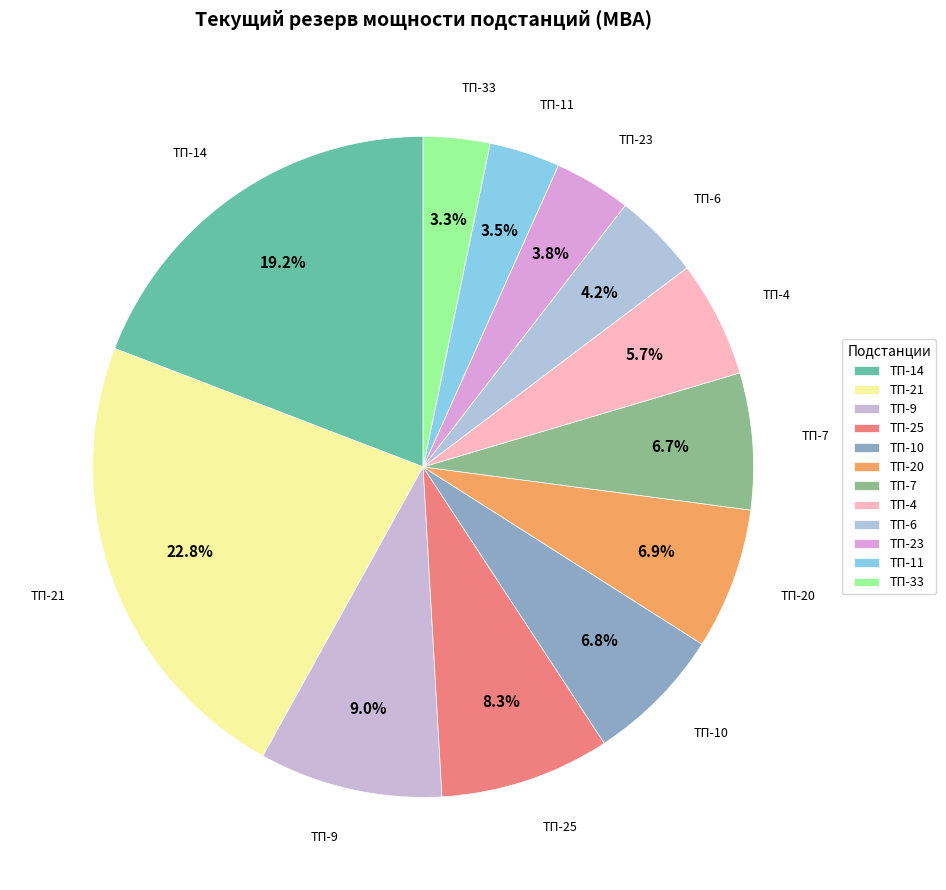

What is the ratio of the value at ТП-9 to the value at ТП-21?

0.4